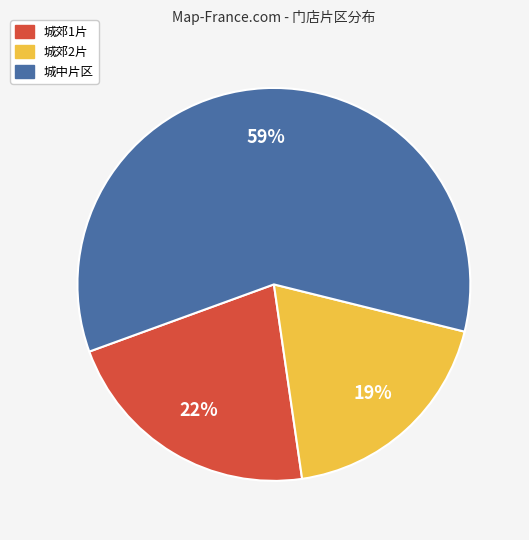

Is it true that 城郊2片 is 30% of the pie?

False